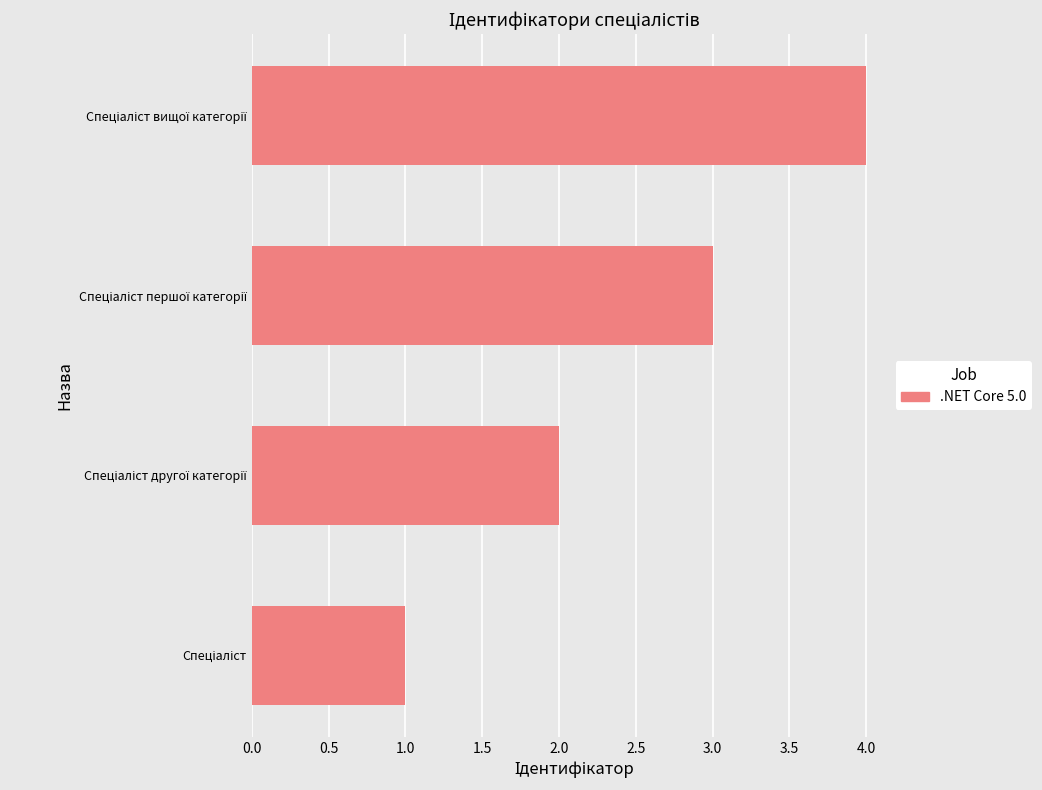

What is the greatest value displayed?

4